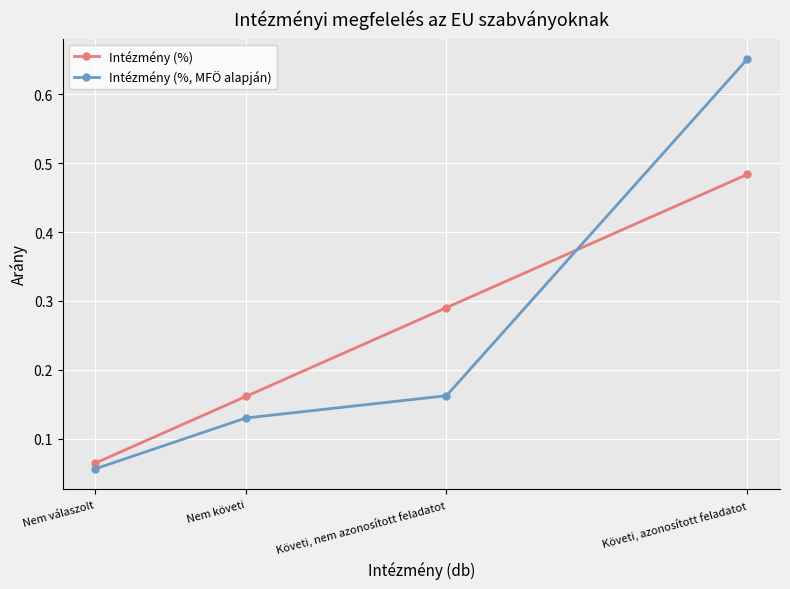

True or false: Intézmény (%, MFÖ alapján) has more than 2 interior local peaks.

False